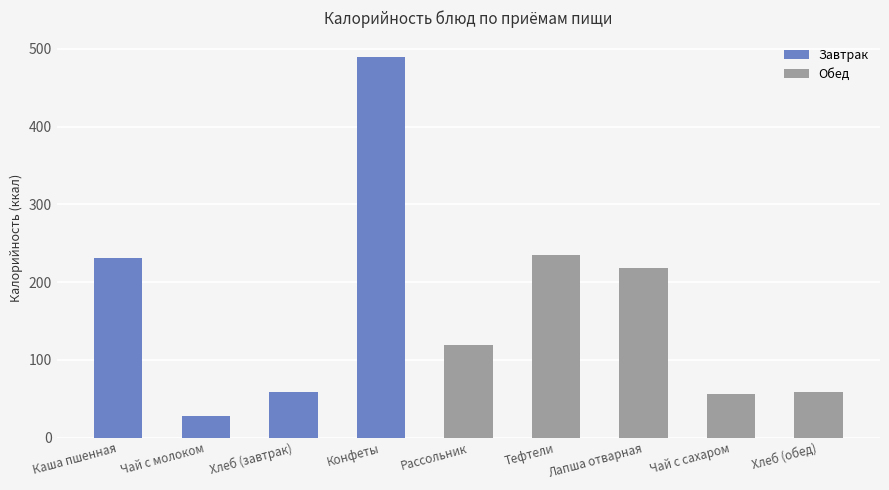

True or false: the data shows 350.2 at Лапша отварная.

False